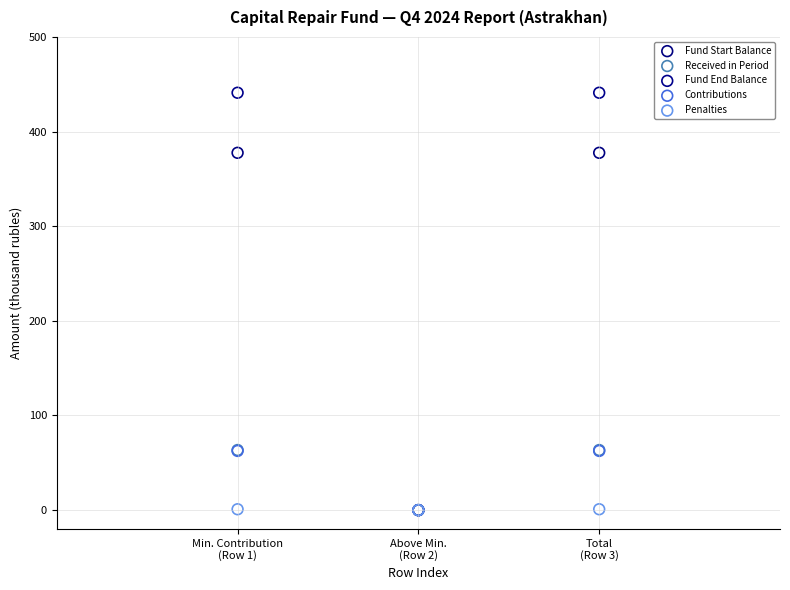

What are all the series names shown in the legend?

Fund Start Balance, Received in Period, Fund End Balance, Contributions, Penalties